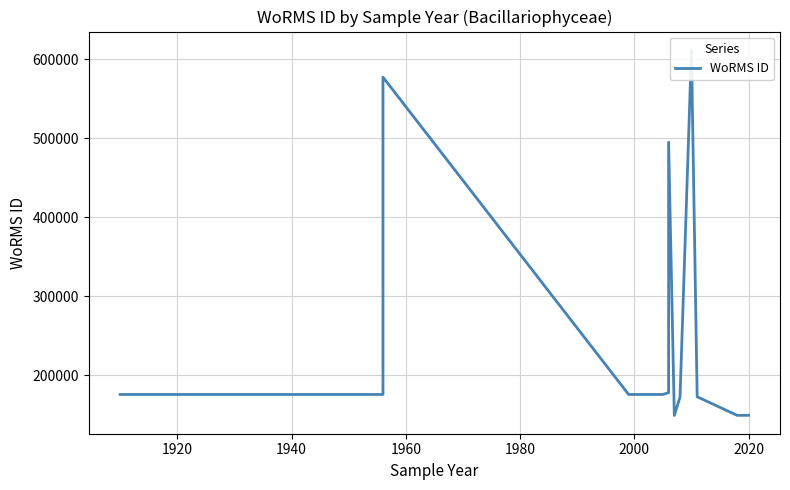

Reading left to right, what are all the values shown in this chart?

175584	175584	577521	175584	175584	175584	177909	495216	495216	149018	172375	612141	172644	149142	149211